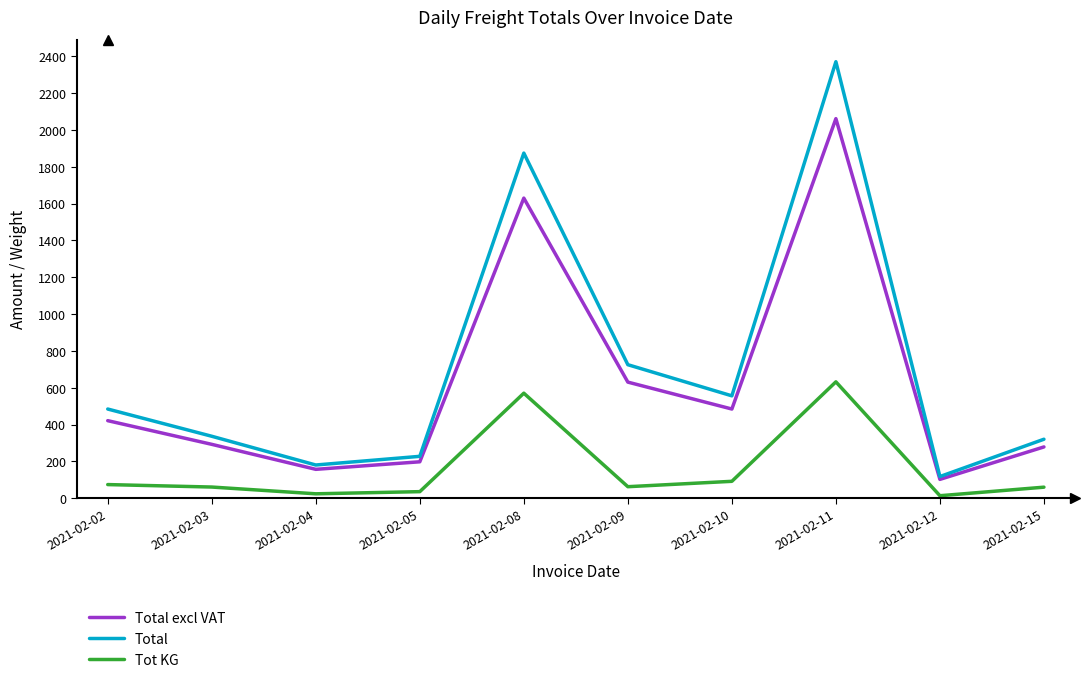

Is it true that Total excl VAT equals 278.6 at 2021-02-15?

True